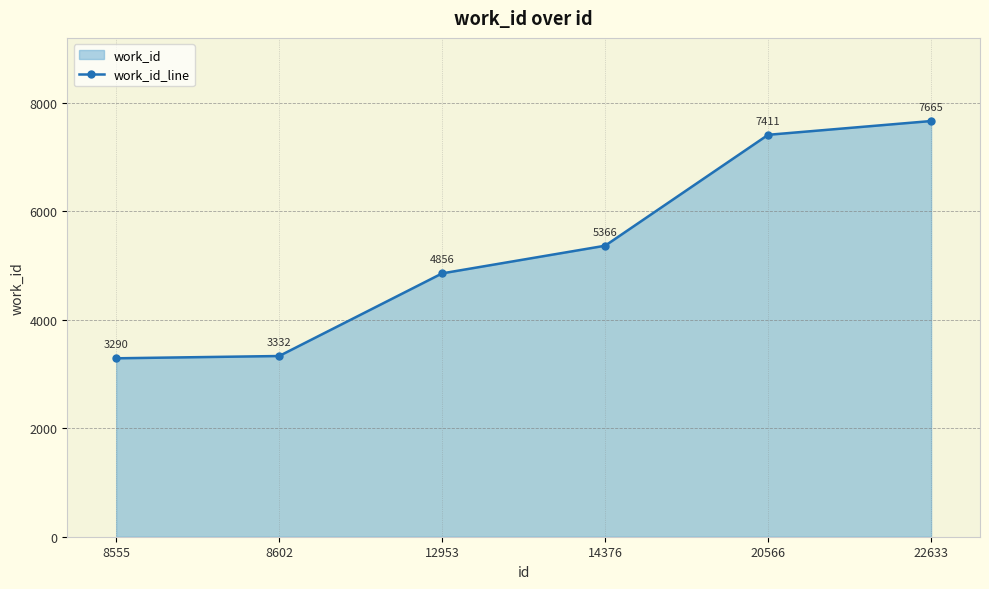

Rank the categories by value from lowest to highest.

8555, 8602, 12953, 14376, 20566, 22633